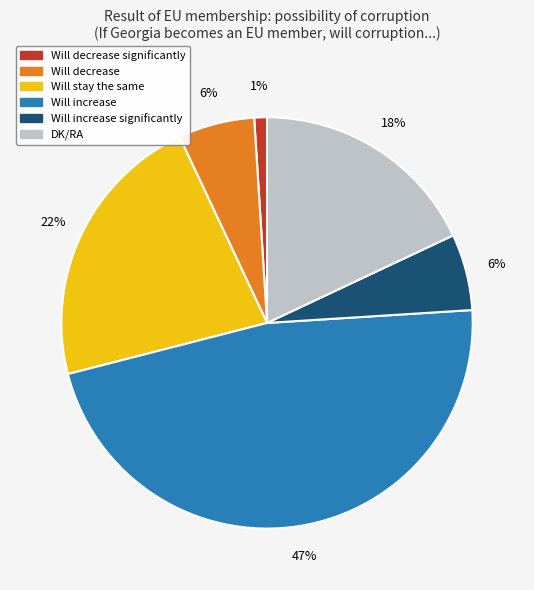

Is there a majority slice in this chart?

No